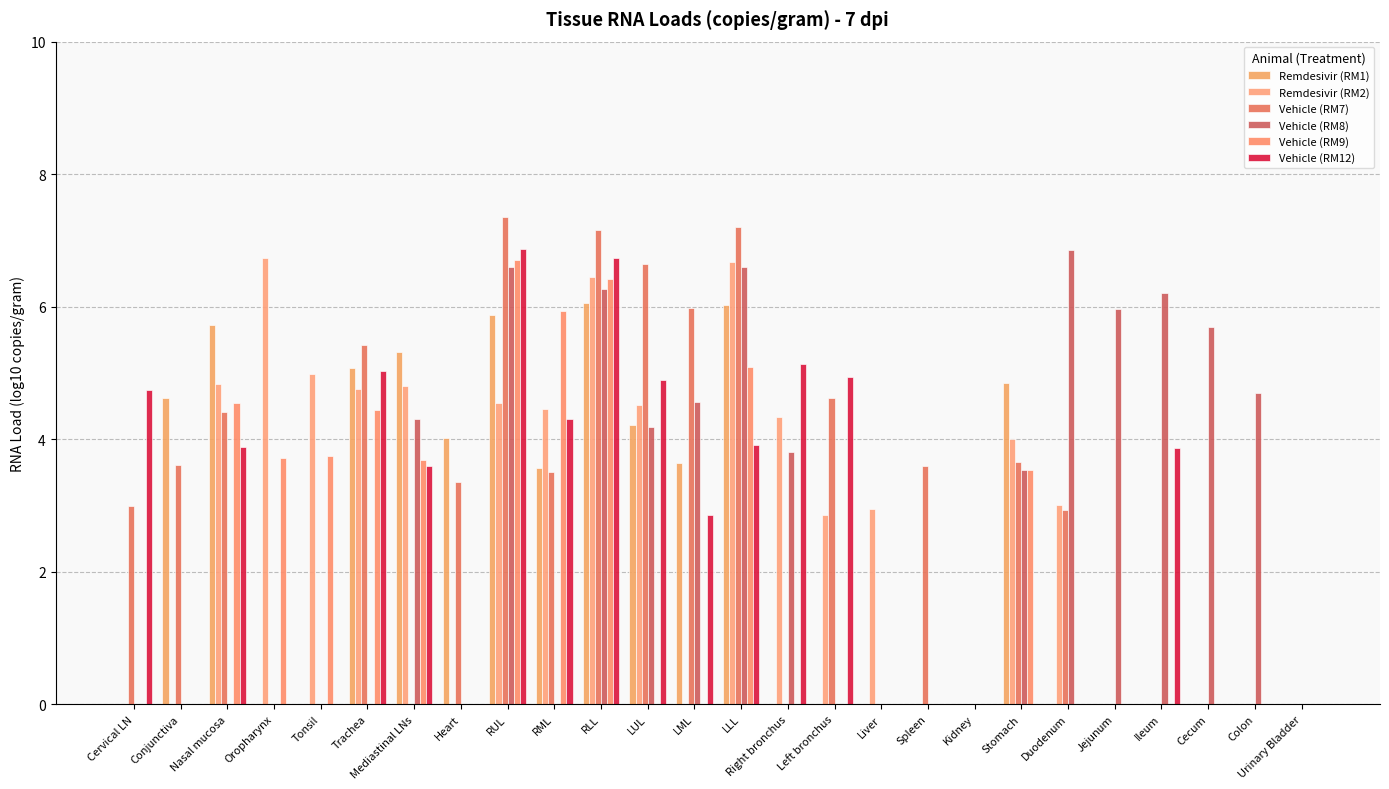

Between Right bronchus and Liver, which series saw the biggest shift?

Vehicle (RM12)